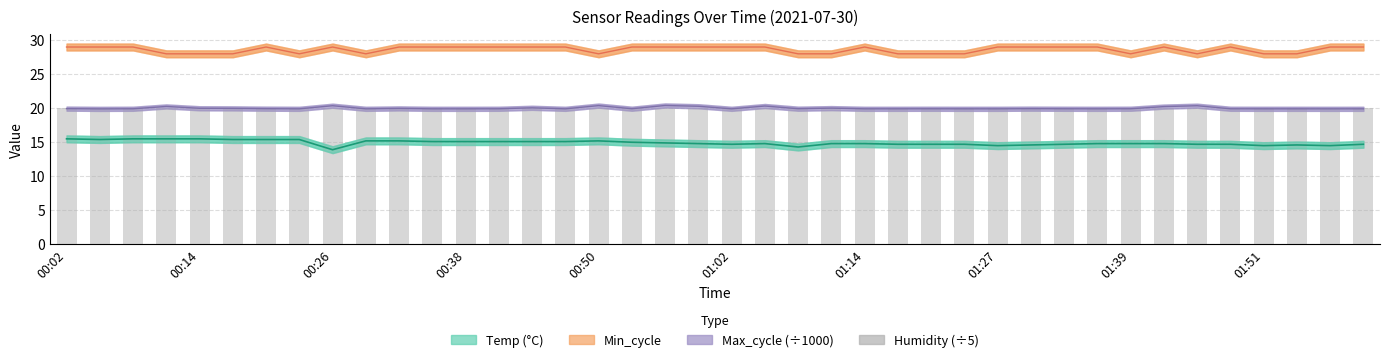

At how many categories does at least one series exceed 15?

40